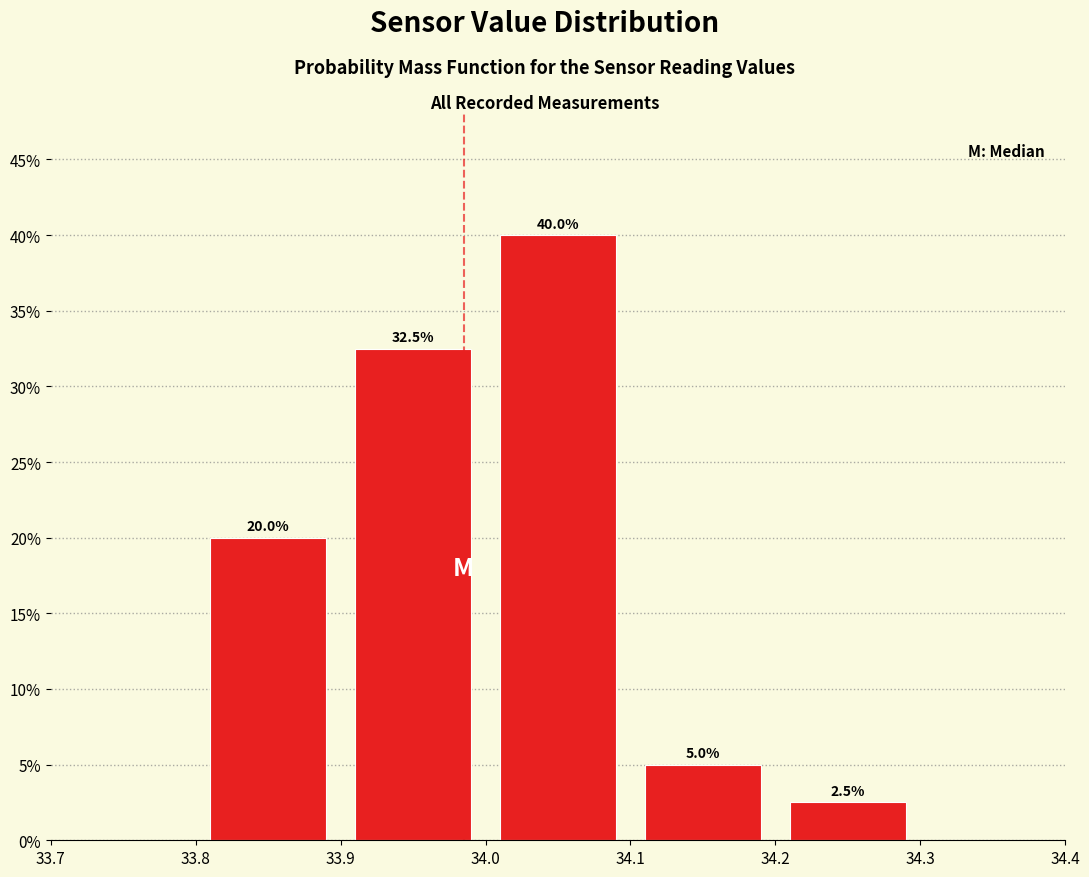

Which range on the x-axis has the tallest bar?

34.0 to 34.1